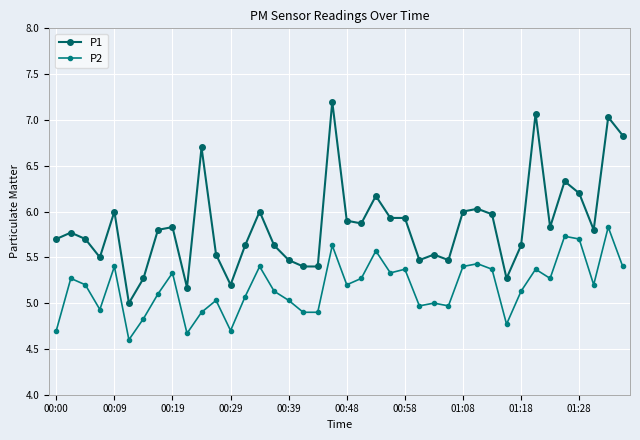

How many data points in P1 are above 5?

39